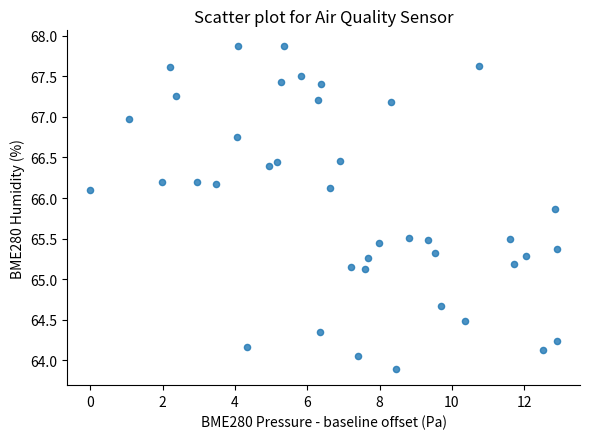

What is the range of Y values (max minus min)?

4.0